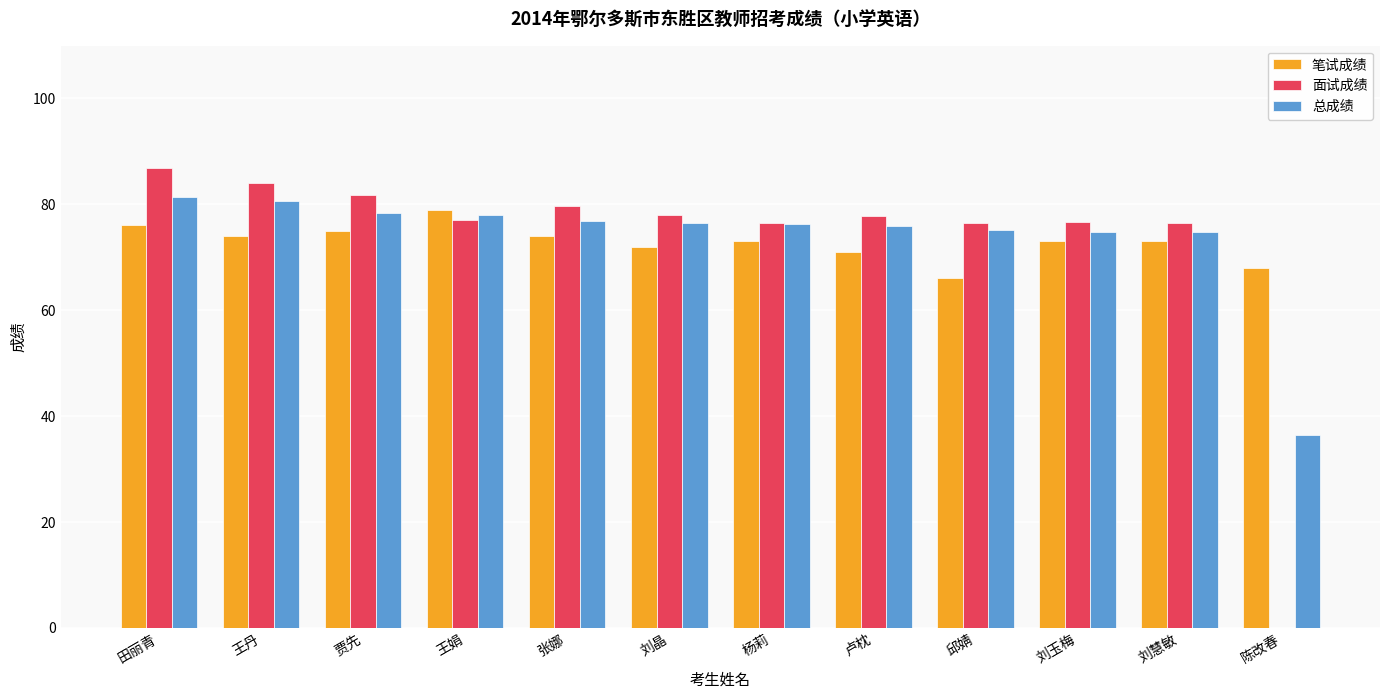

Is it true that 总成绩 equals 39.7 at 卢枕?

False